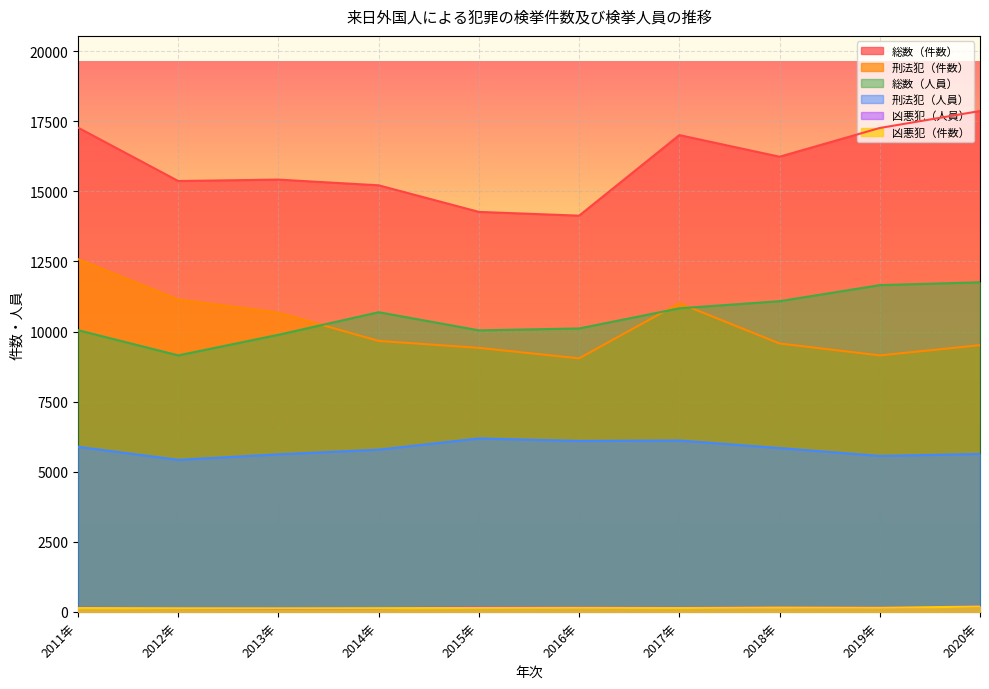

True or false: 総数（人員） and 凶悪犯（件数） intersect in this chart.

False